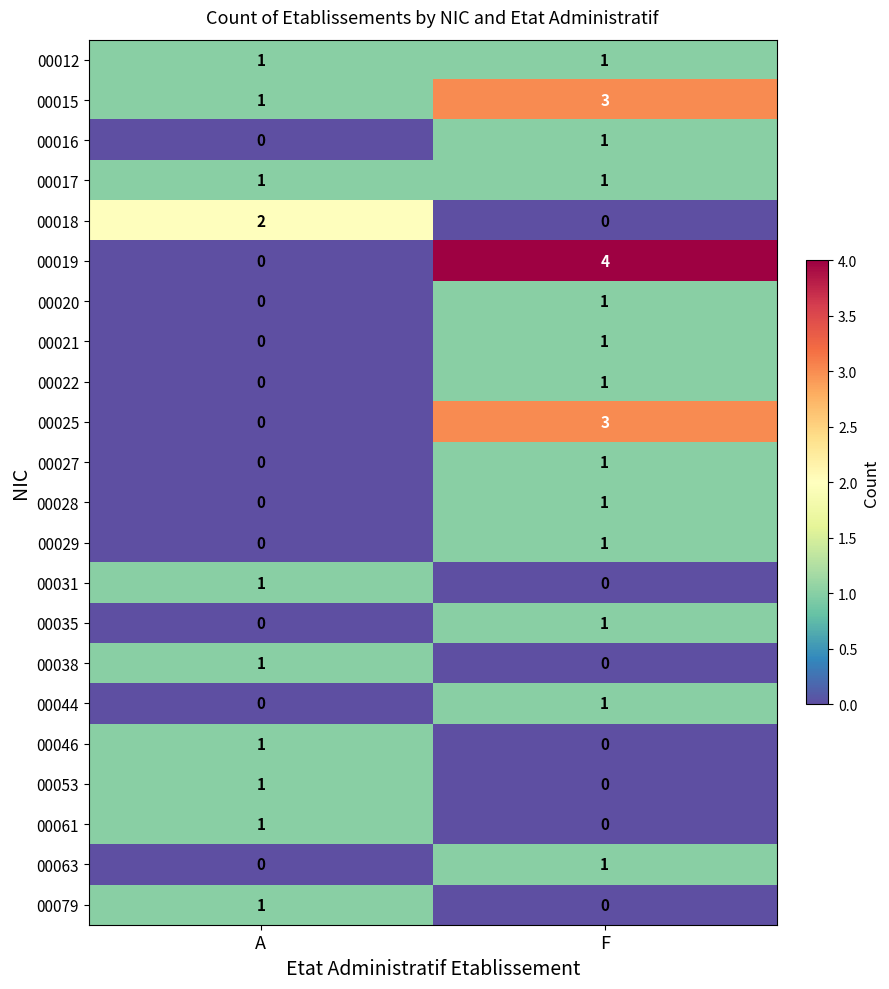

True or false: 00018 has a value of 1 at F.

False